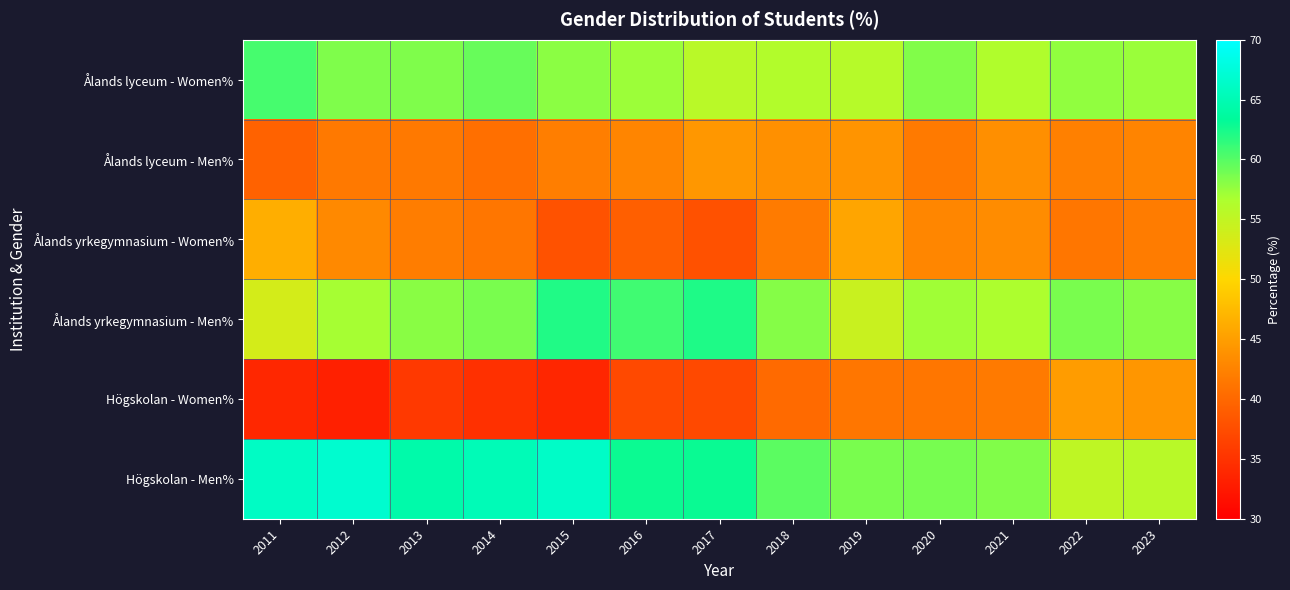

Which has a higher value, 2020 or 2018?

2020